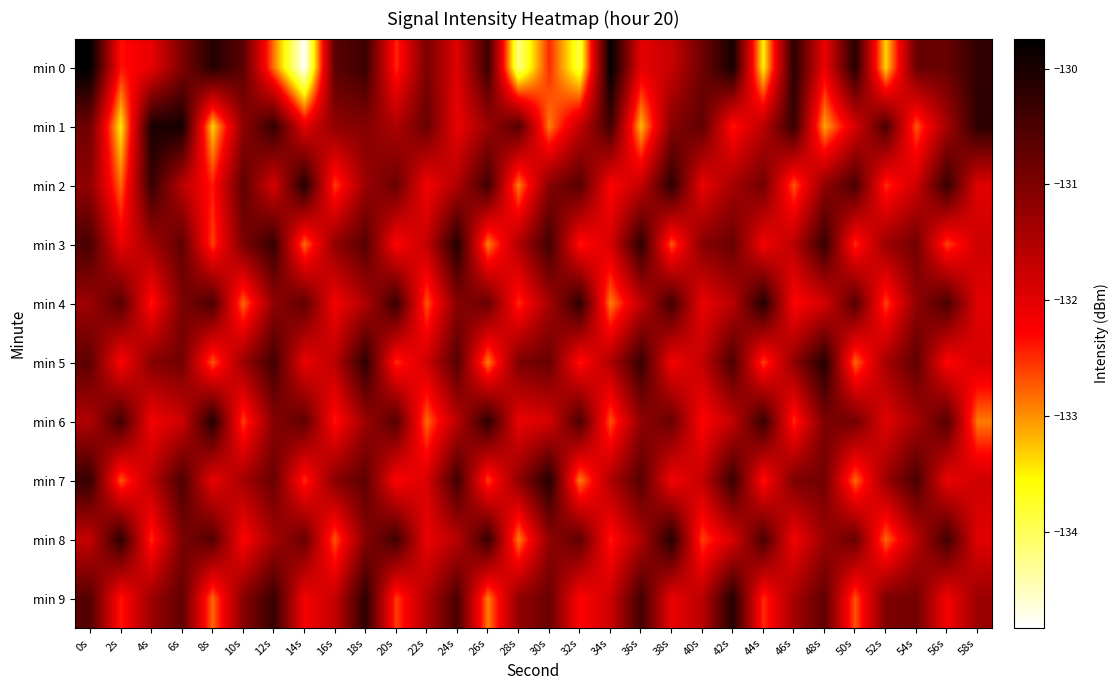

At 6s, list the series in order from smallest to largest.

min 6, min 2, min 0, min 4, min 8, min 5, min 3, min 9, min 7, min 1